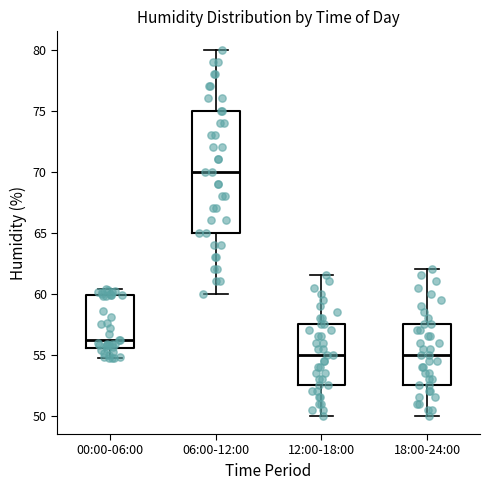

Which box is the tallest, from its lower edge to its upper edge?

06:00-12:00